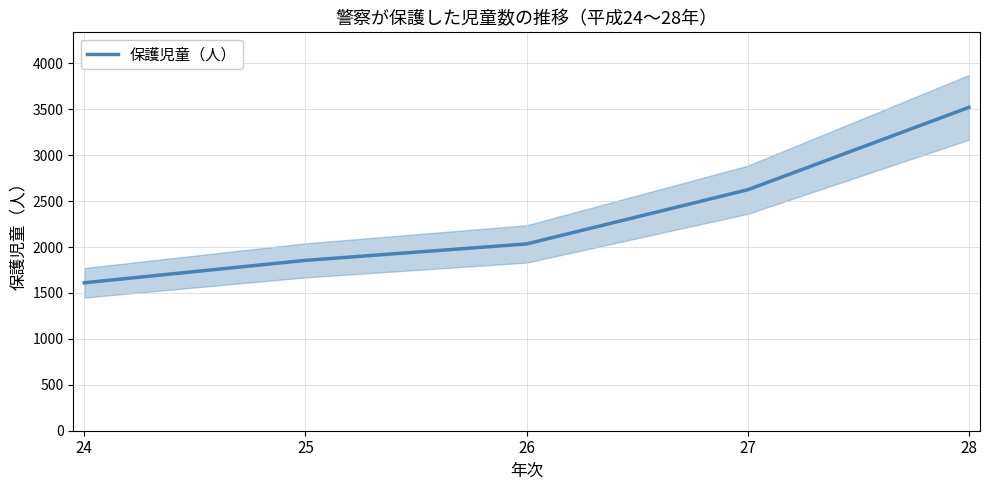

The chart shows a value of 2305 at 24. True or false?

False